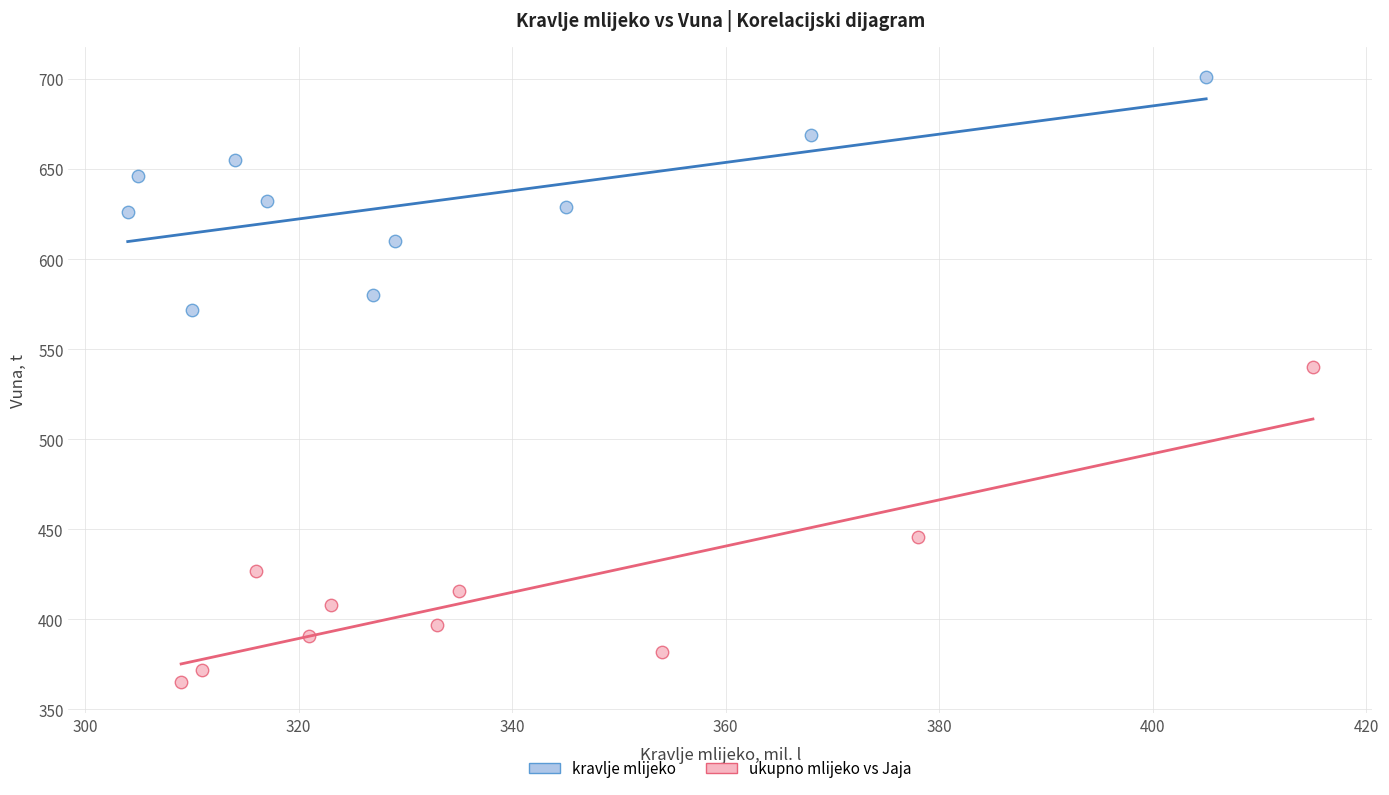

What are all the series names shown in the legend?

kravlje mlijeko, ukupno mlijeko vs Jaja